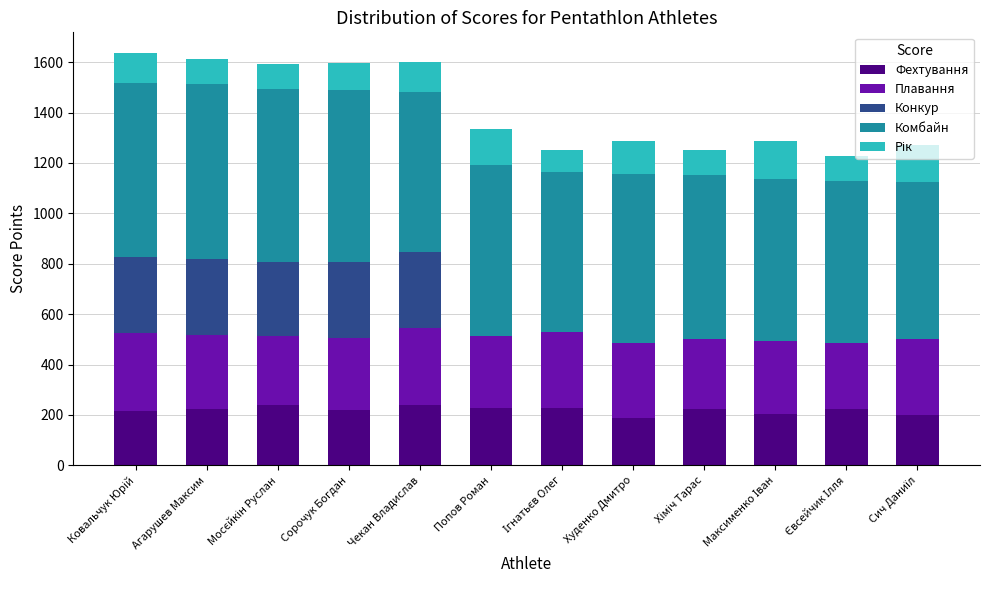

At which label does Фехтування reach its minimum?

Худенко Дмитро